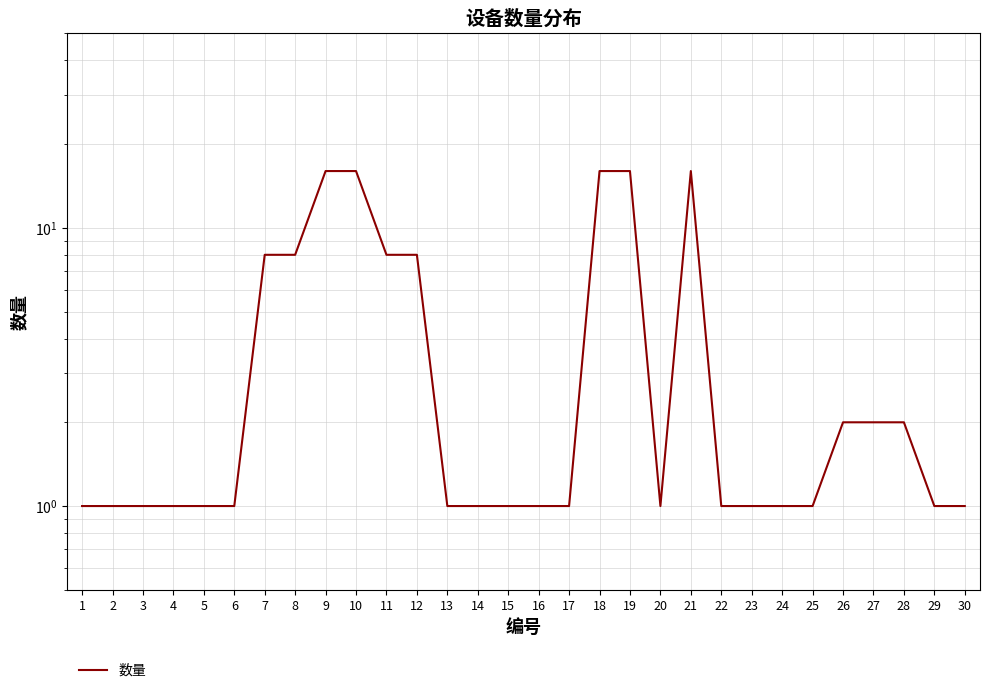

How many lines are shown in the chart?

1